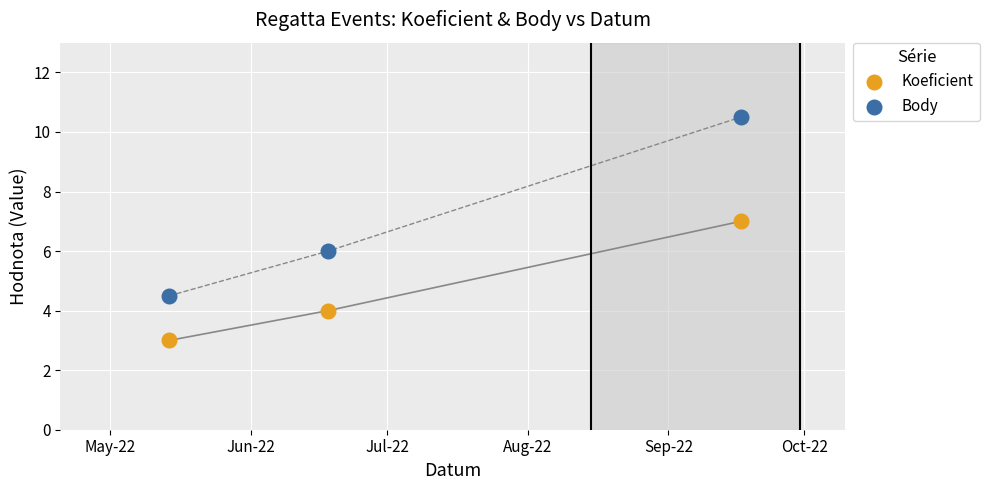

Which series has the widest spread of Y values?

Body